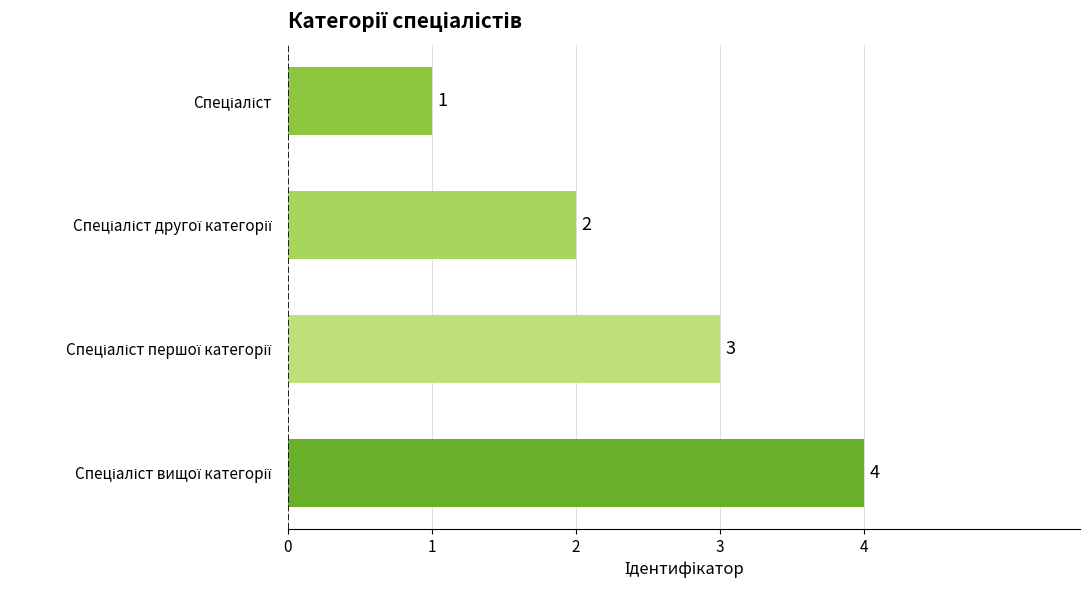

What is the smallest value displayed?

1